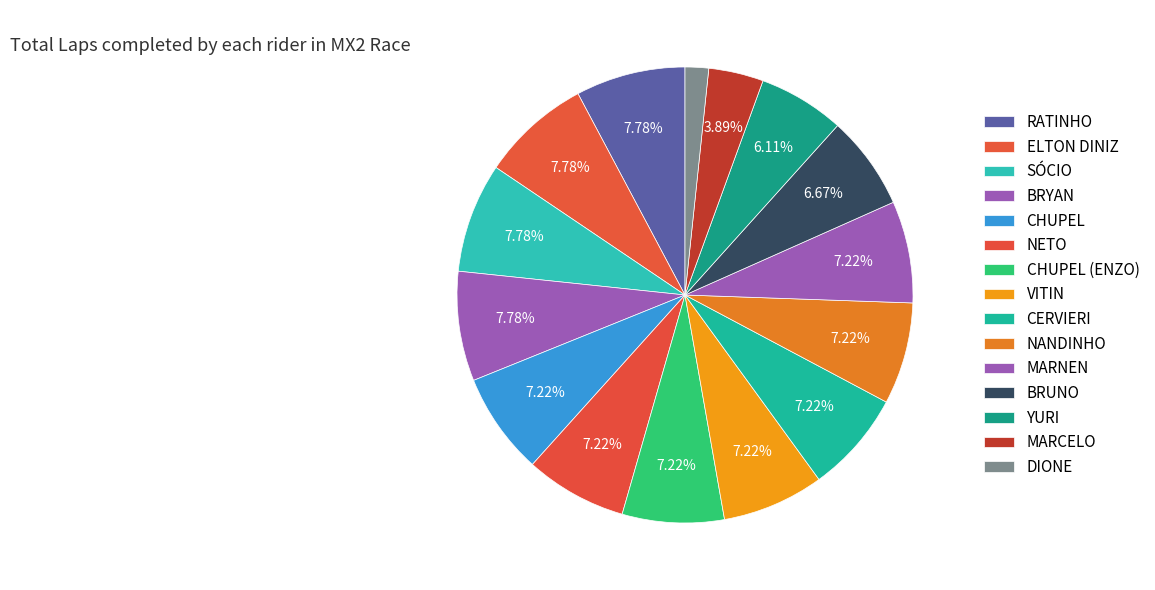

Which category has the smallest portion of the pie?

DIONE